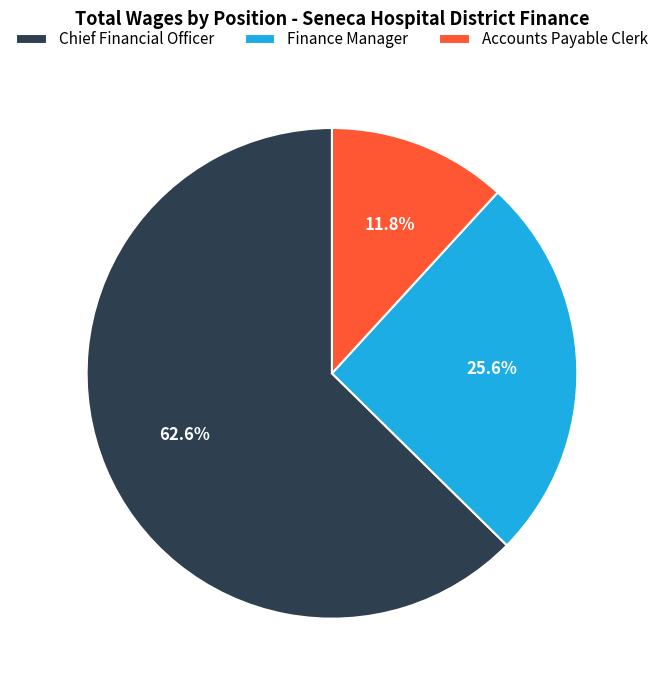

To the nearest percent, what is the difference between the largest and smallest slice percentages?

51%